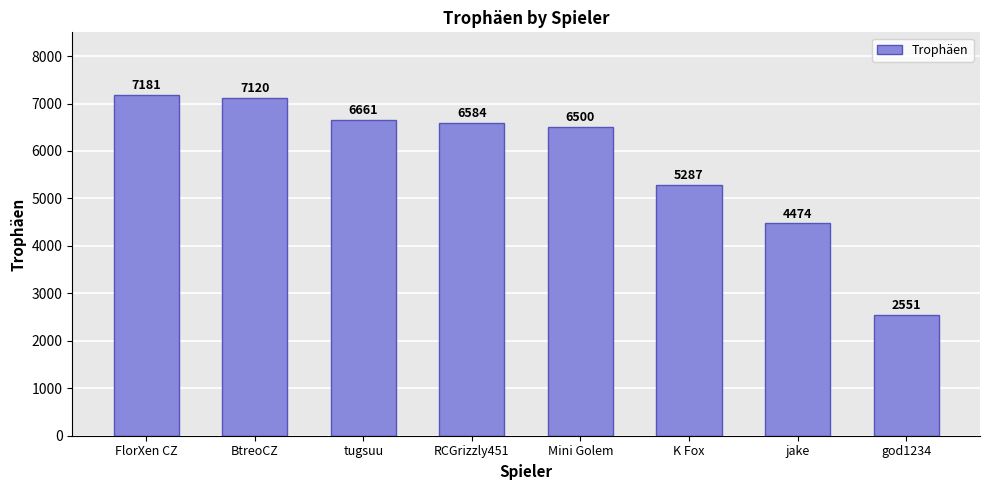

What is the difference between the maximum and minimum values?

4630